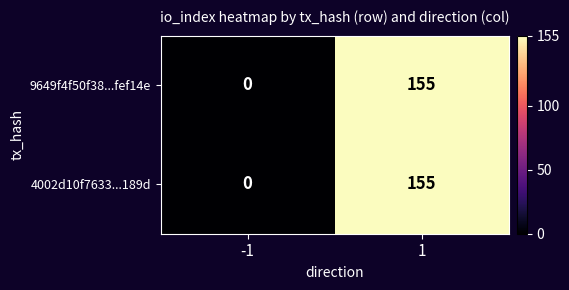

Read the 9649f4f50f38...fef14e value at 1.

155